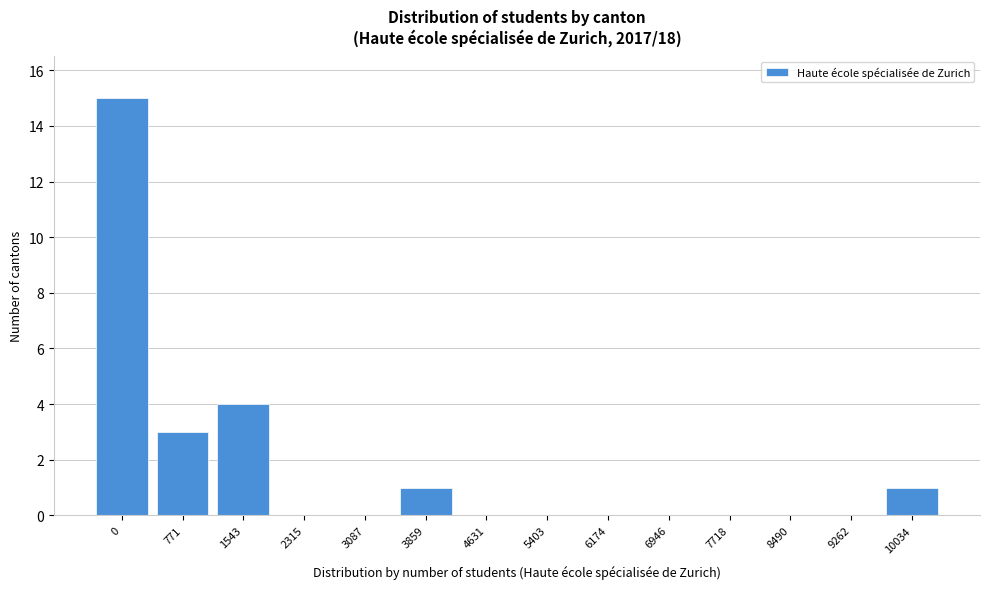

Reading left to right, list all the values displayed in this chart.

0=15	771=3	1543=4	2315=0	3087=0	3859=1	4631=0	5403=0	6174=0	6946=0	7718=0	8490=0	9262=0	10034=1